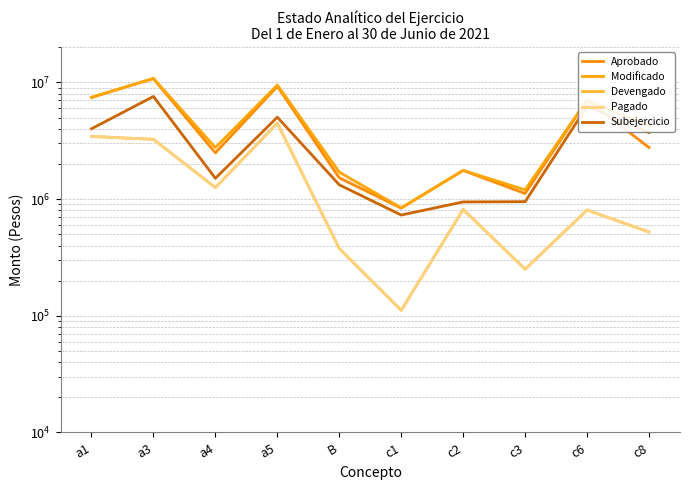

Reading left to right, extract all data points from this chart.

Aprobado: a1=7436100.0	a3=10763087.0	a4=2491272.0	a5=9246357.0	B=1521197.2	c1=836662.3	c2=1760500.0	c3=1115565.0	c6=7057535.0	c8=2765996.8
Modificado: a1=7447300.0	a3=10829087.0	a4=2761772.0	a5=9504107.0	B=1701804.8	c1=841162.3	c2=1760500.0	c3=1200884.6	c6=7057535.0	c8=4234711.3
Devengado: a1=3441258.5	a3=3252643.4	a4=1254763.0	a5=4473387.4	B=377088.8	c1=111210.9	c2=815212.7	c3=250615.6	c6=805559.8	c8=522017.6
Pagado: a1=3441258.5	a3=3252643.4	a4=1254763.0	a5=4473387.4	B=377088.8	c1=111210.9	c2=815212.7	c3=250615.6	c6=805559.8	c8=522017.6
Subejercicio: a1=4006041.5	a3=7576443.6	a4=1507009.0	a5=5030719.6	B=1324716.1	c1=729951.4	c2=945287.3	c3=950269.0	c6=6251975.2	c8=3712693.8